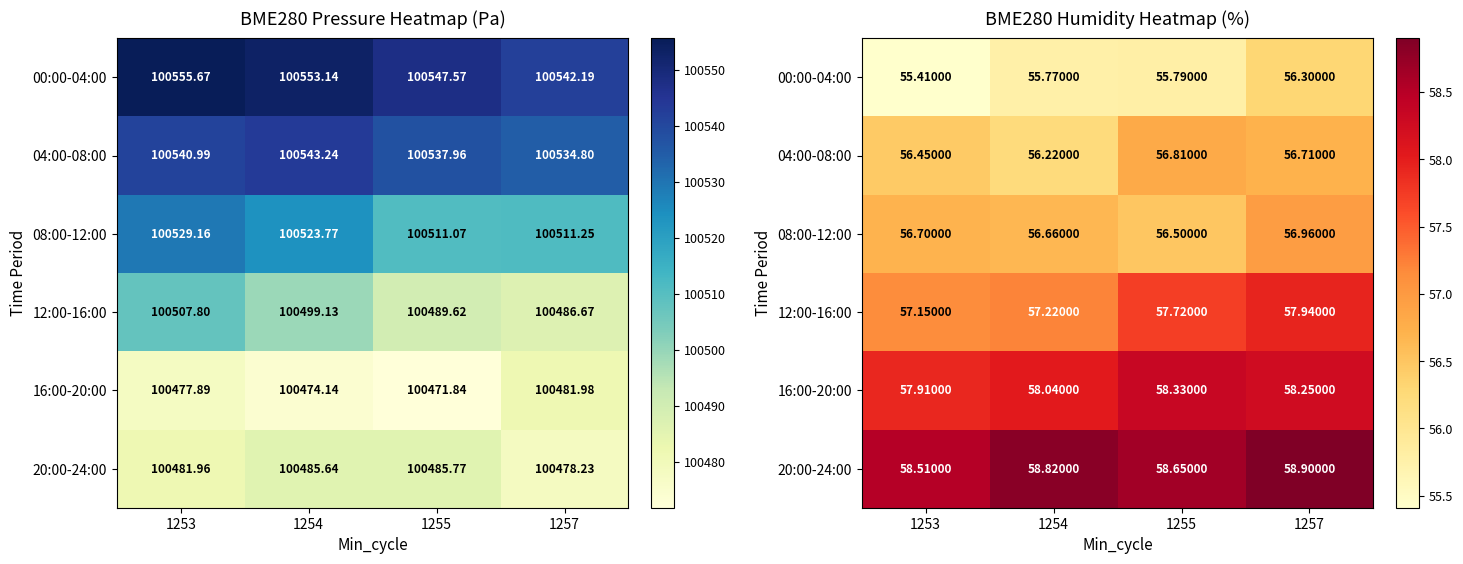

What value does the 00:00-04:00 series have at 1253?

55.4